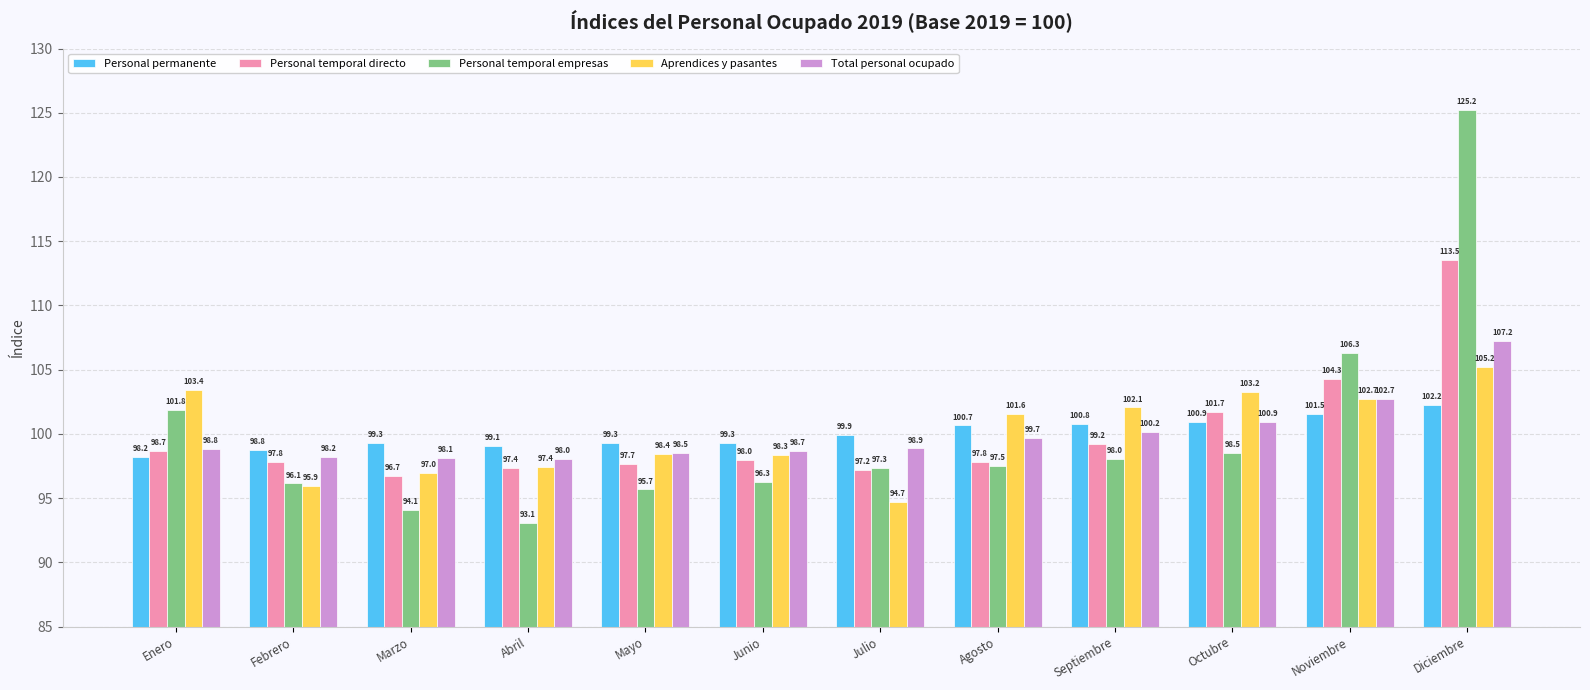

At which label does Total personal ocupado reach its minimum?

Abril